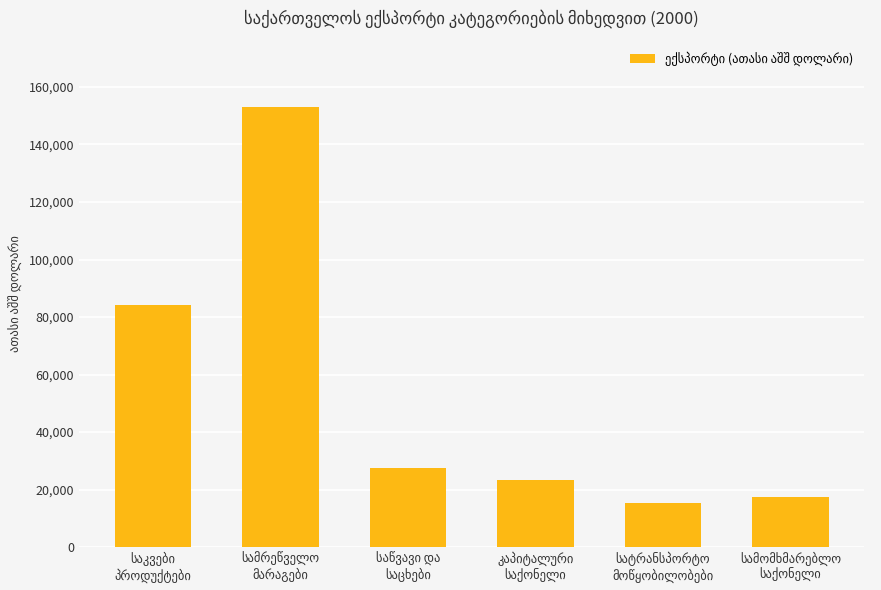

What is the sum of all values?

321174.0